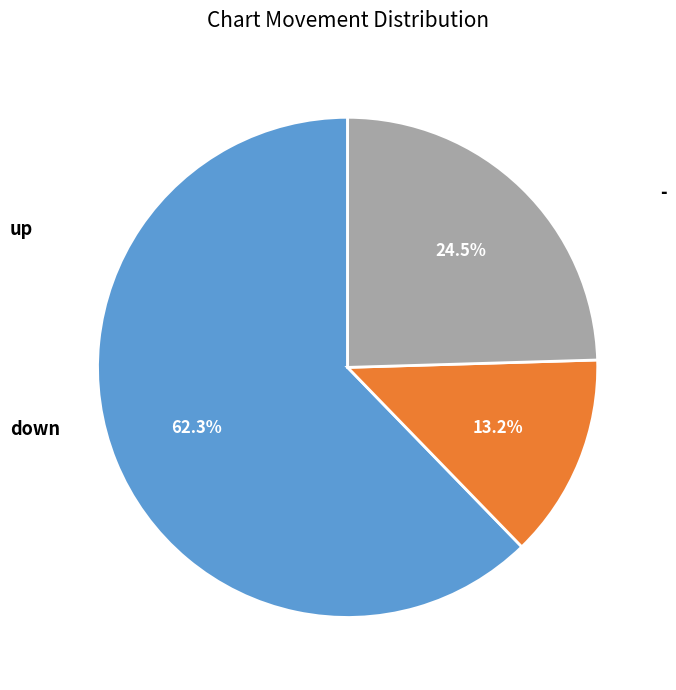

Count the number of slices in the pie.

3